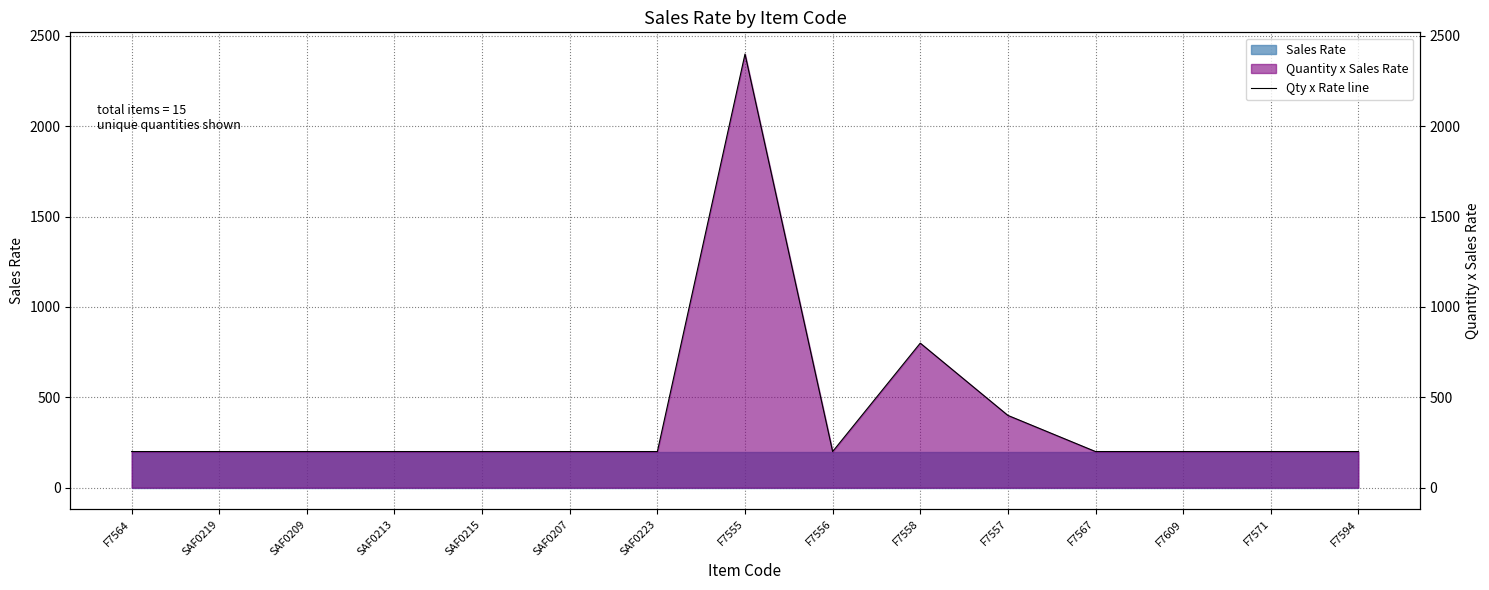

List the labels in order of value, smallest first.

F7564, SAF0219, SAF0209, SAF0213, SAF0215, SAF0207, SAF0223, F7556, F7567, F7609, F7571, F7594, F7557, F7558, F7555